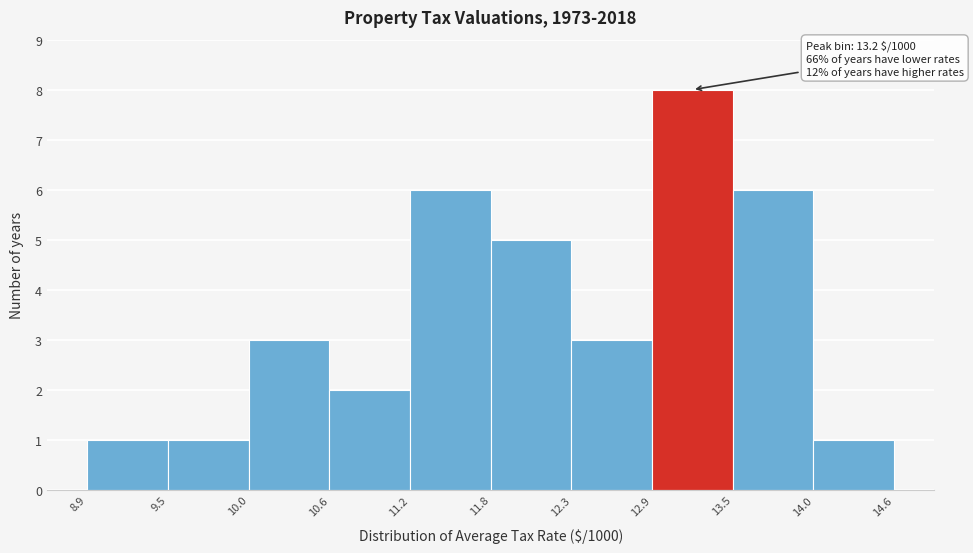

Which range on the x-axis has the tallest bar?

12.9 to 13.5